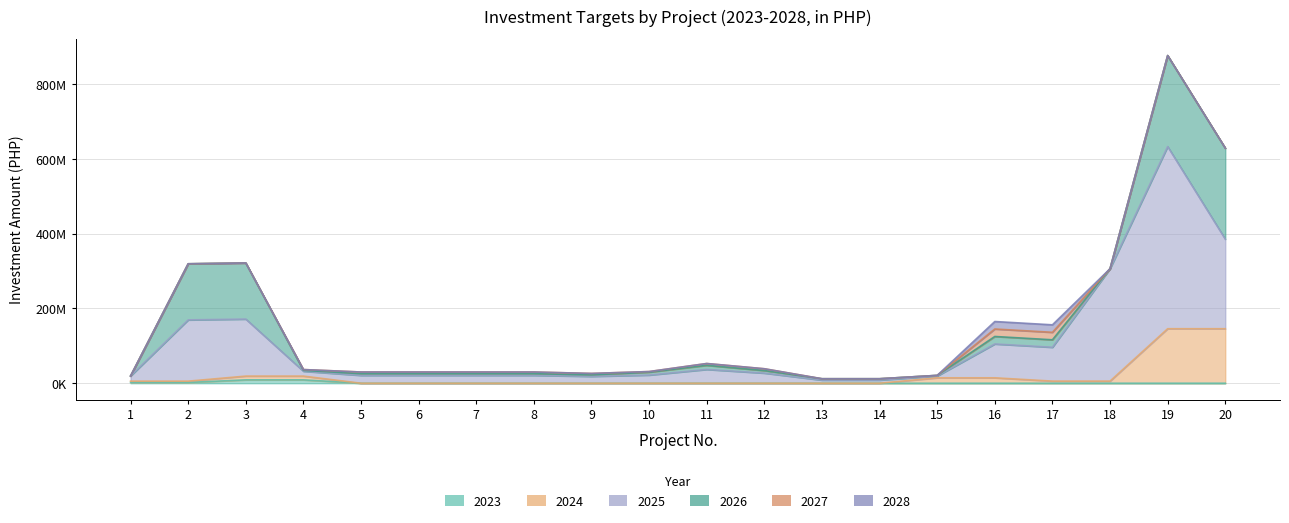

How many times do 2028 and 2024 cross each other?

2